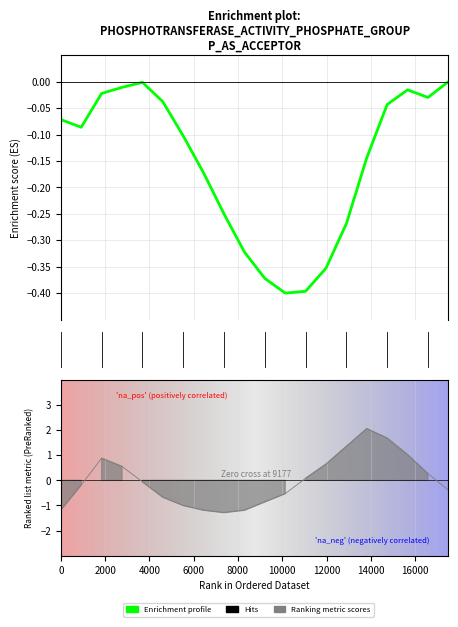

Does the chart have visible grid lines?

Yes